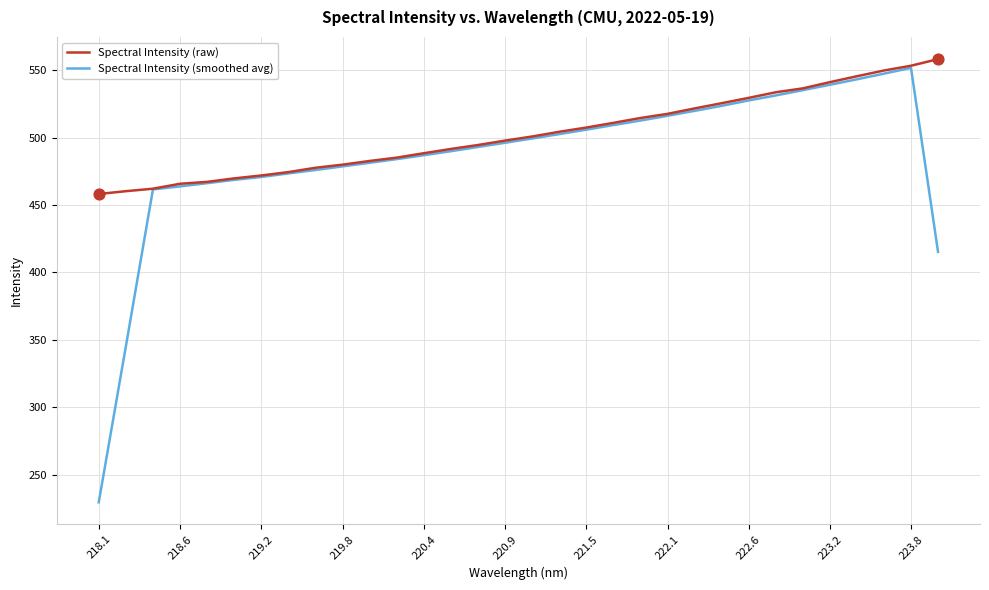

What is the maximum value shown in the chart?

558.2